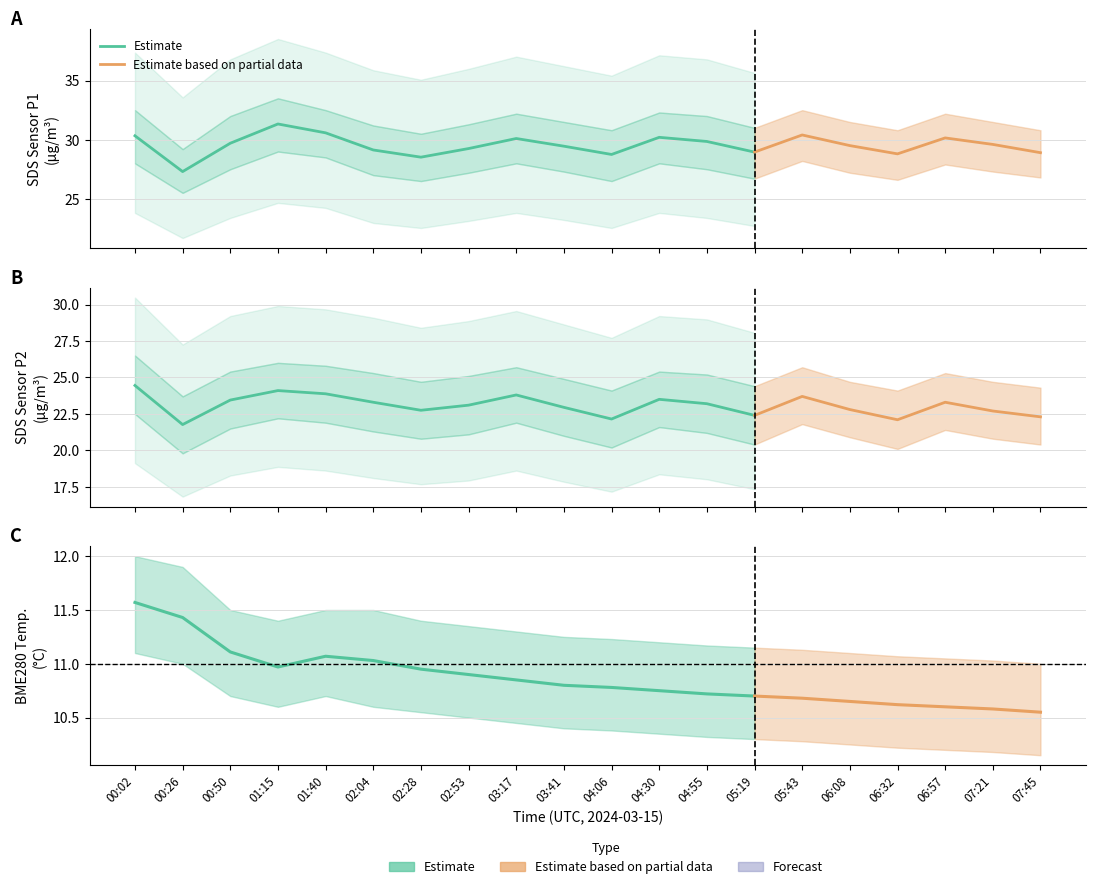

True or false: SDS_P2 and BME280_temperature intersect in this chart.

False